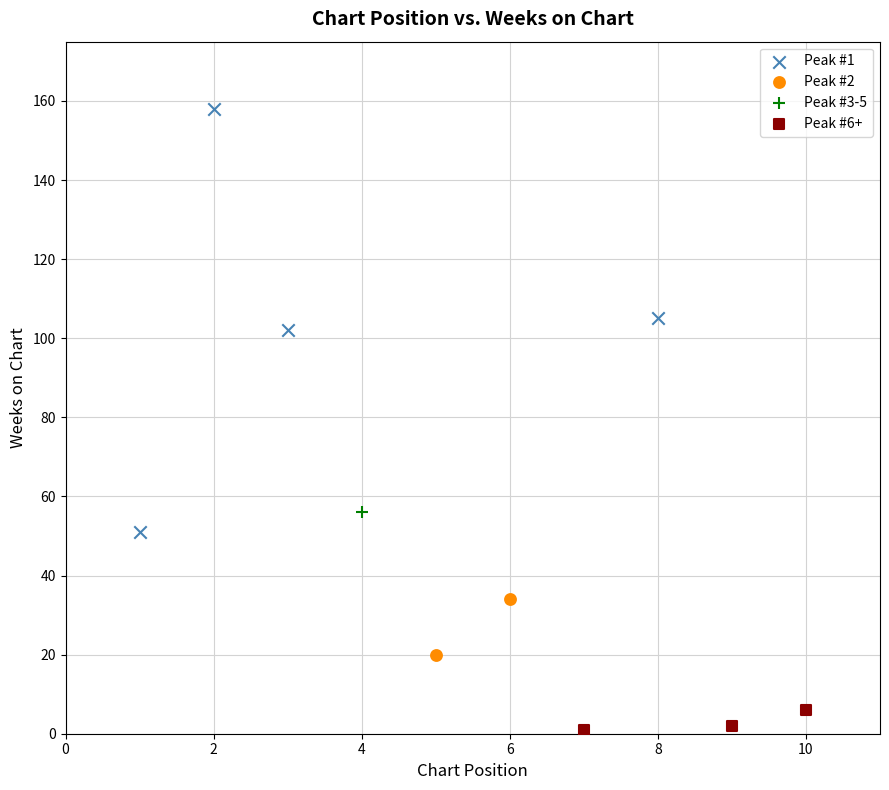

Which series reaches the maximum Y coordinate?

Peak #1